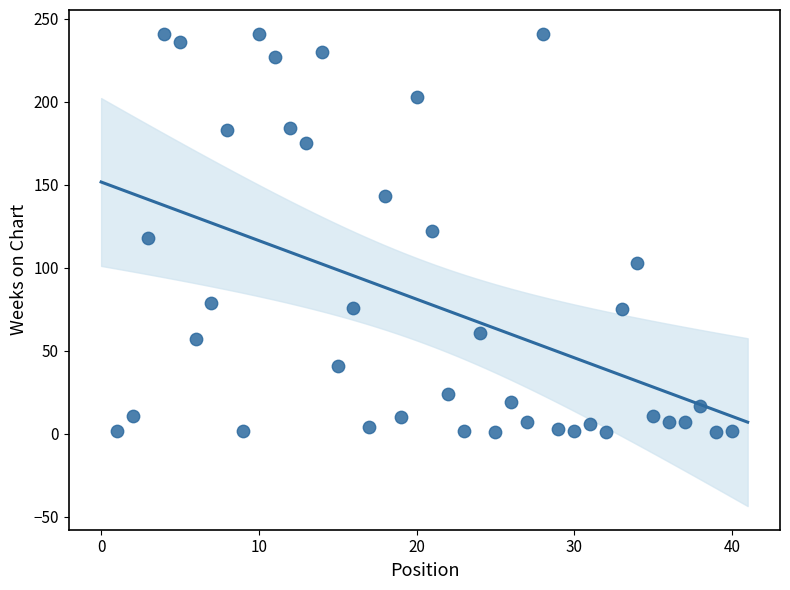

What is the range of X values (max minus min)?

39